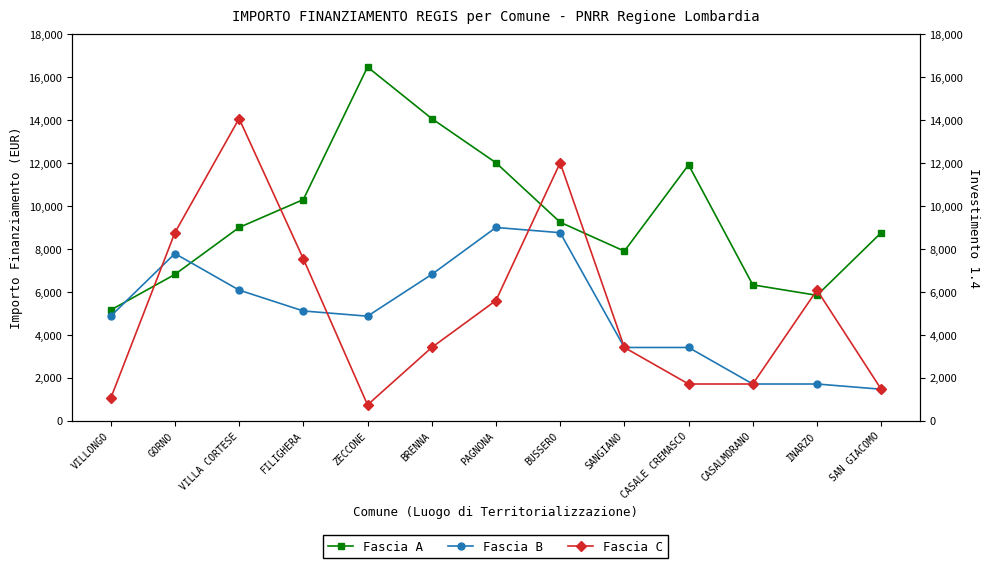

Which series changed the most between GORNO and BUSSERO?

Fascia C